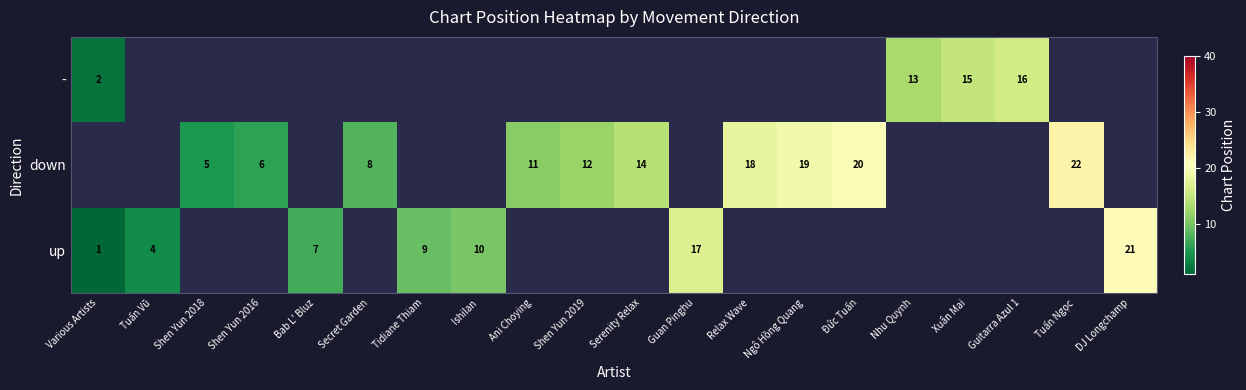

True or false: down has a value of 6 at Serenity Relax.

False